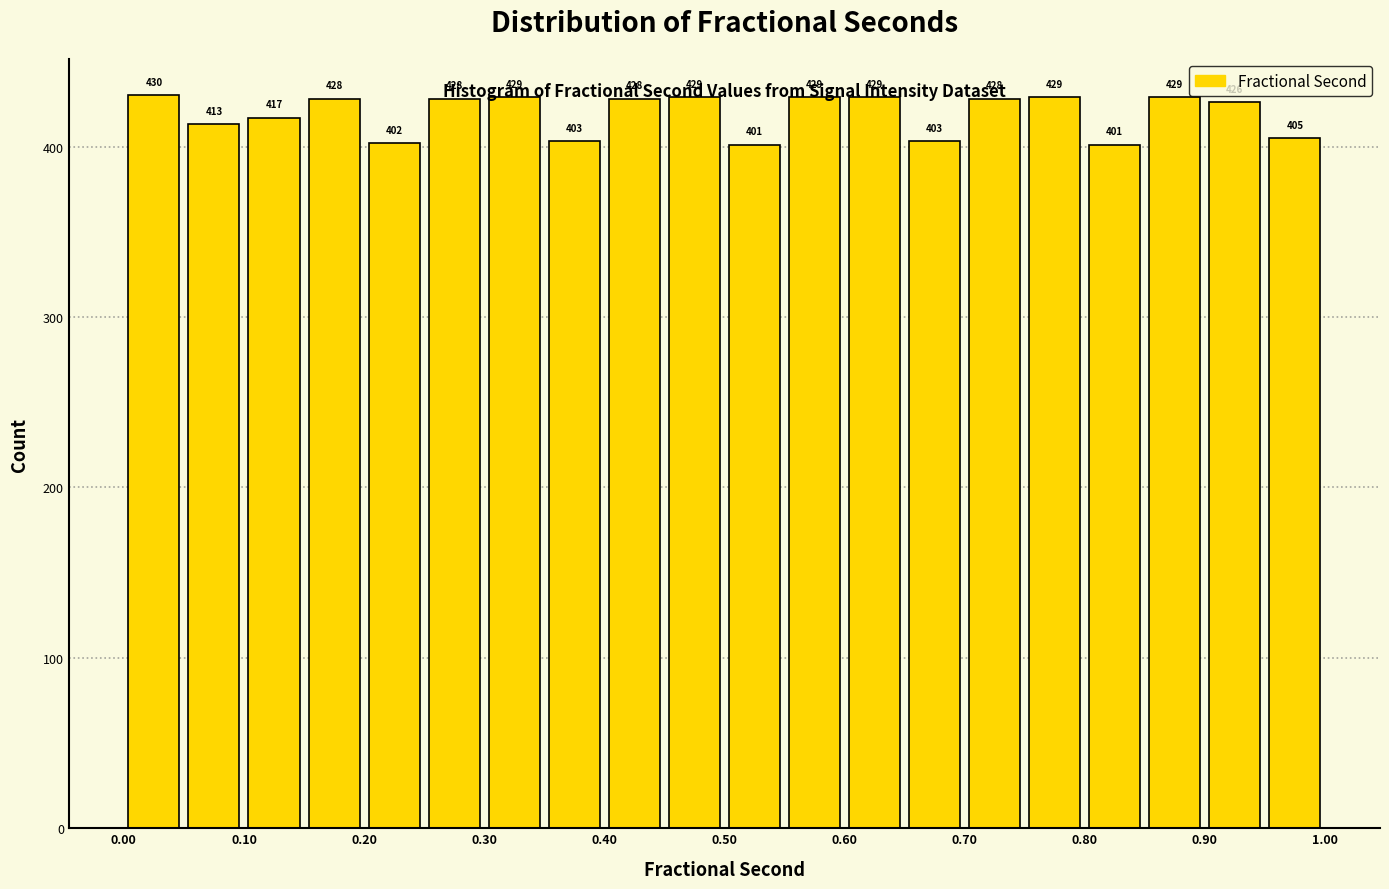

How tall is the bar that spans 0.20 to 0.25 on the x-axis? The bar edges are not printed on the chart, so give them approximately, as read against the axis.

402